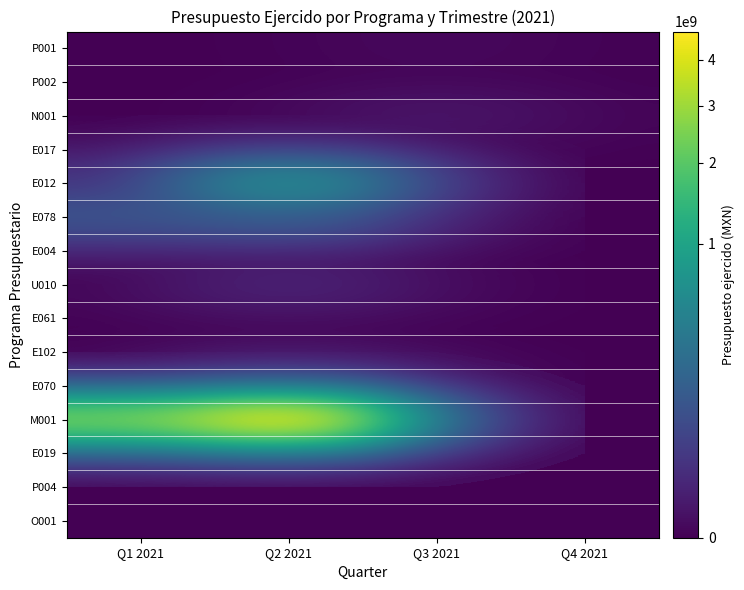

Reading left to right, what are all the values shown in this chart?

P001: Q1 2021=0.0	Q2 2021=44.1	Q3 2021=69514.6	Q4 2021=0.0
P002: Q1 2021=0.0	Q2 2021=0.0	Q3 2021=0.0	Q4 2021=0.0
N001: Q1 2021=0.0	Q2 2021=0.0	Q3 2021=1228593.8	Q4 2021=0.0
E017: Q1 2021=0.0	Q2 2021=0.0	Q3 2021=0.0	Q4 2021=0.0
E012: Q1 2021=14068521.8	Q2 2021=629731863.0	Q3 2021=0.0	Q4 2021=0.0
E078: Q1 2021=95999602.8	Q2 2021=131291159.2	Q3 2021=0.0	Q4 2021=0.0
E004: Q1 2021=0.0	Q2 2021=0.0	Q3 2021=0.0	Q4 2021=0.0
U010: Q1 2021=0.0	Q2 2021=5701966.4	Q3 2021=0.0	Q4 2021=0.0
E061: Q1 2021=0.0	Q2 2021=0.0	Q3 2021=0.0	Q4 2021=0.0
E102: Q1 2021=0.0	Q2 2021=77260.3	Q3 2021=0.0	Q4 2021=0.0
E070: Q1 2021=0.0	Q2 2021=27679043.4	Q3 2021=0.0	Q4 2021=0.0
M001: Q1 2021=2477577478.0	Q2 2021=4716656354.9	Q3 2021=0.0	Q4 2021=0.0
E019: Q1 2021=0.0	Q2 2021=0.0	Q3 2021=0.0	Q4 2021=0.0
P004: Q1 2021=0.0	Q2 2021=0.0	Q3 2021=0.0	Q4 2021=0.0
O001: Q1 2021=0.0	Q2 2021=0.0	Q3 2021=0.0	Q4 2021=0.0